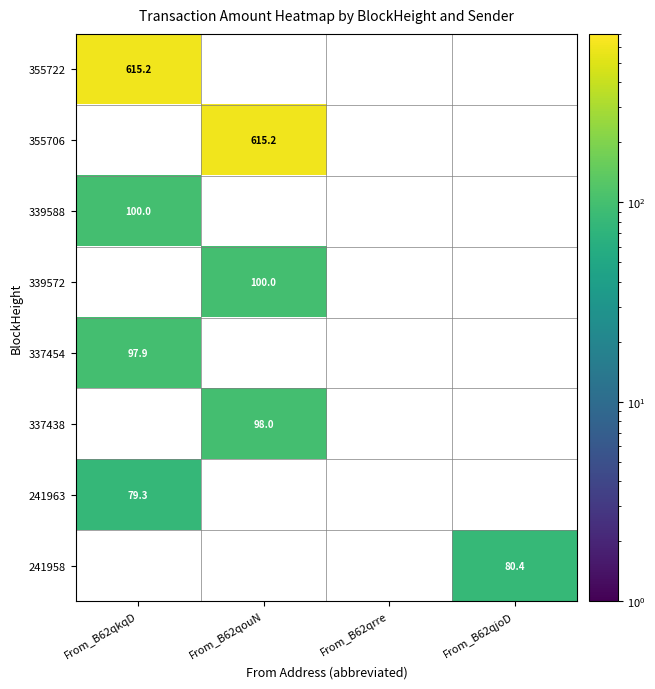

The 339588 series shows 100.0 at From_B62qkqD. True or false?

True